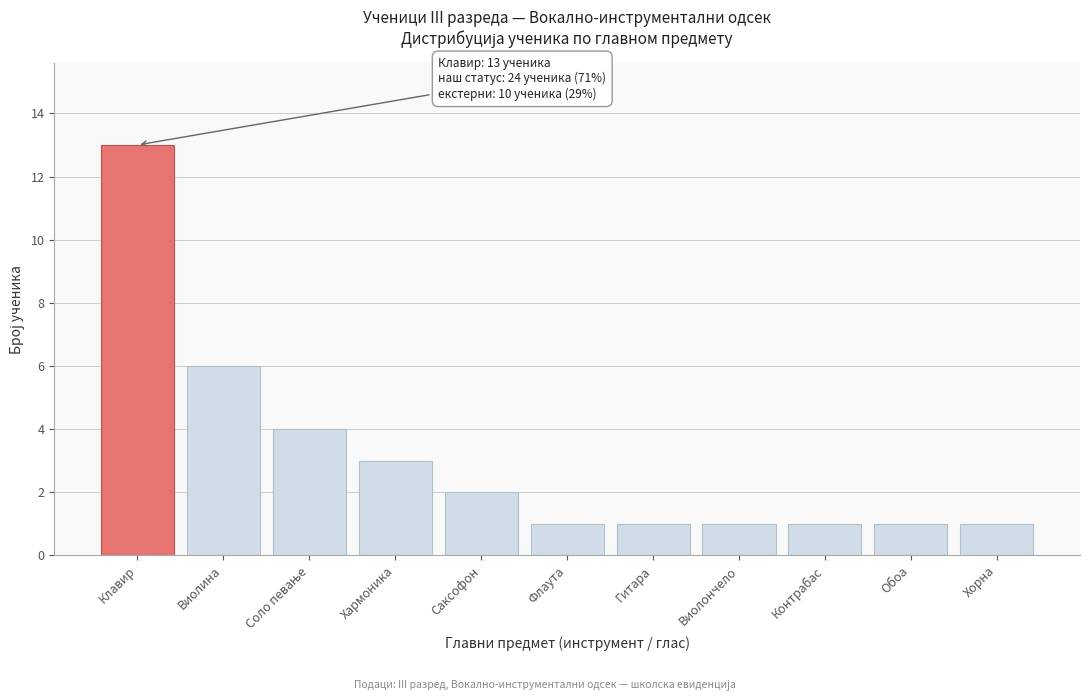

Reading left to right, transcribe all the data shown in this chart.

13	6	4	3	2	1	1	1	1	1	1